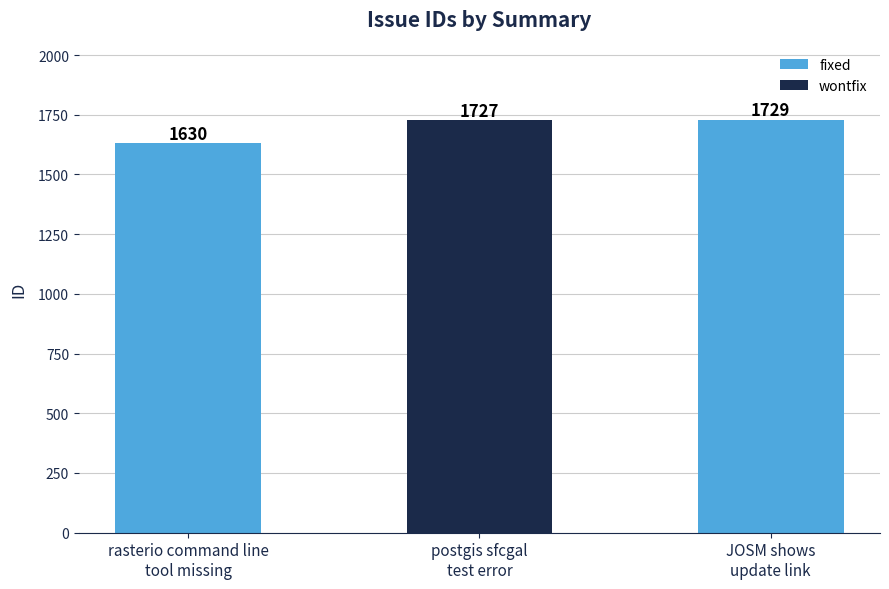

Count the number of categories in the chart.

3